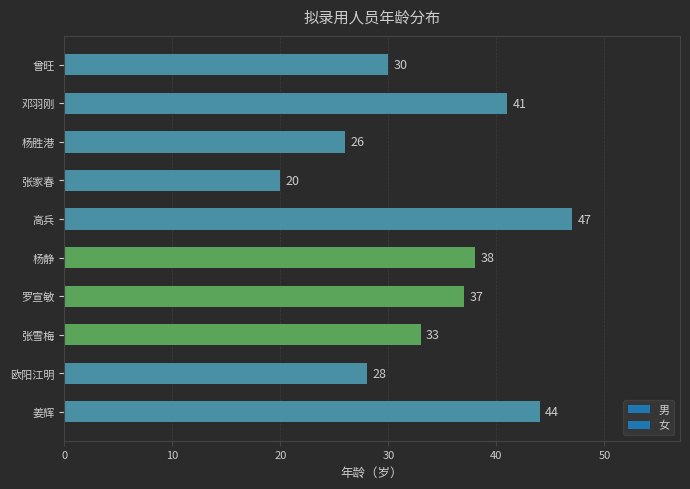

What is the change in value from 高兵 to 杨胜港?

-21